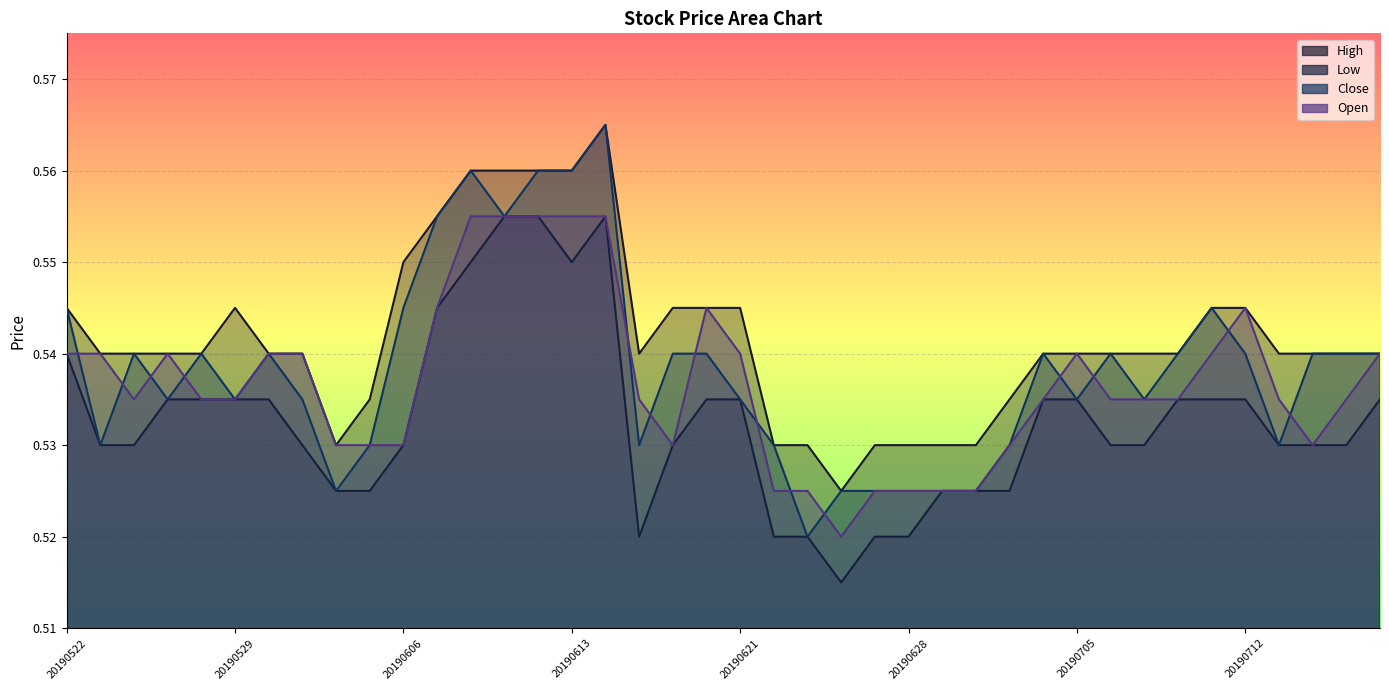

What are all the series names shown in the legend?

High, Low, Close, Open